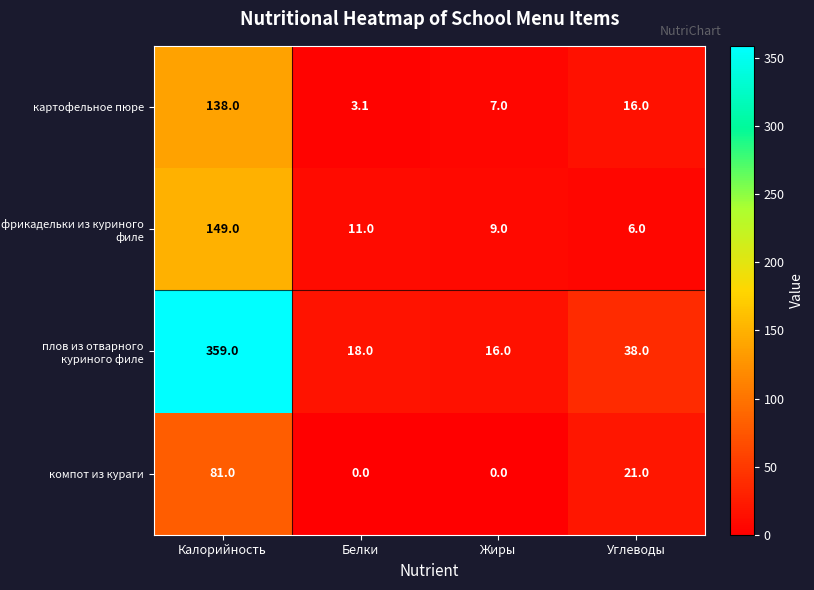

Reading left to right, what are all the values shown in this chart?

картофельное пюре: 138.0	3.1	7.0	16.0
фрикадельки из куриного филе: 149.0	11.0	9.0	6.0
плов из отварного куриного филе: 359.0	18.0	16.0	38.0
компот из кураги: 81.0	0.0	0.0	21.0